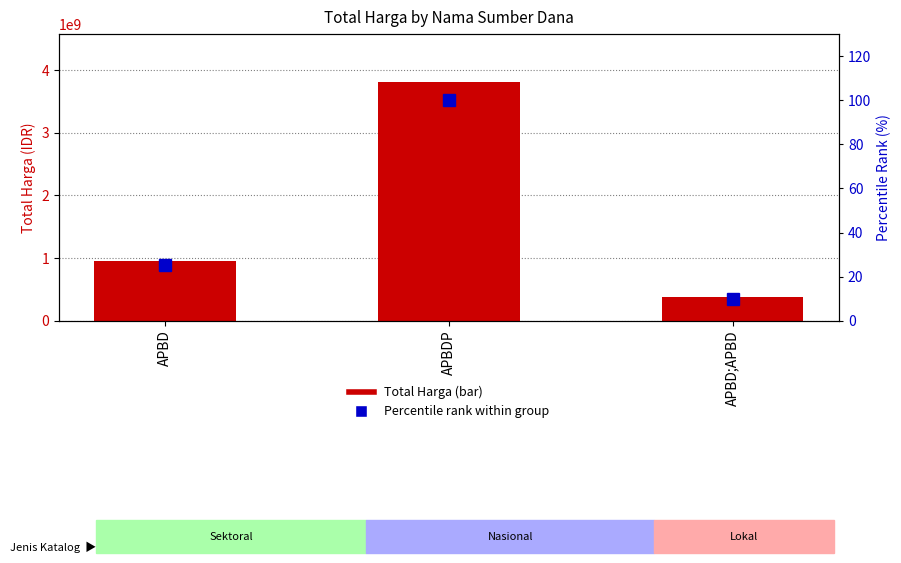

How many groups of bars are there?

3